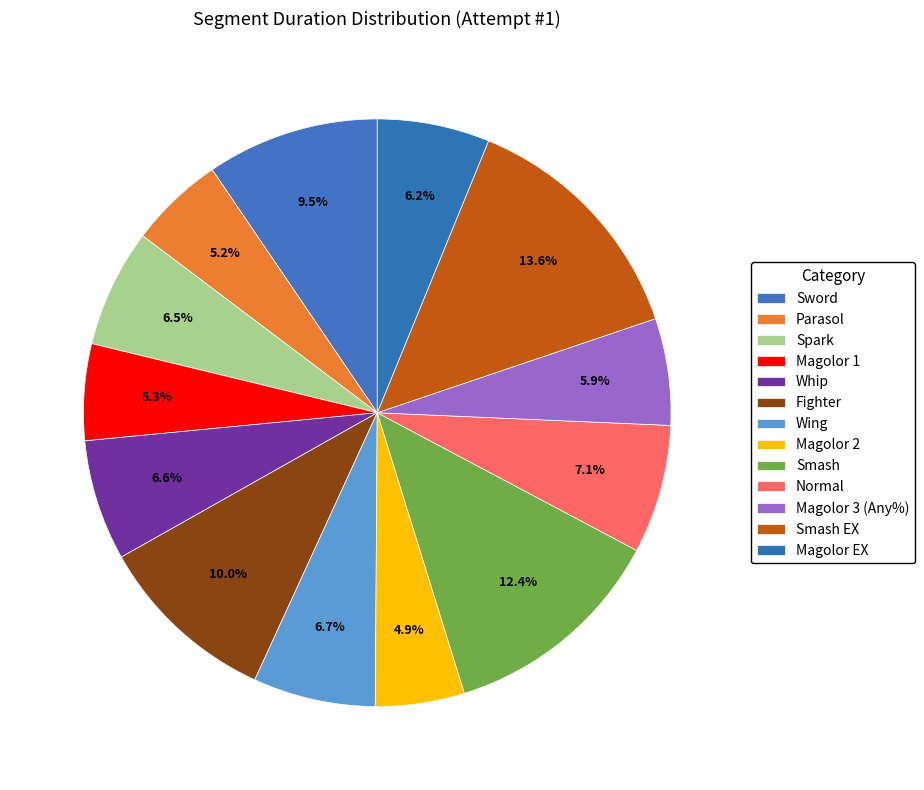

Rank the categories by value from lowest to highest.

Magolor 2, Parasol, Magolor 1, Magolor 3 (Any%), Magolor EX, Spark, Whip, Wing, Normal, Sword, Fighter, Smash, Smash EX